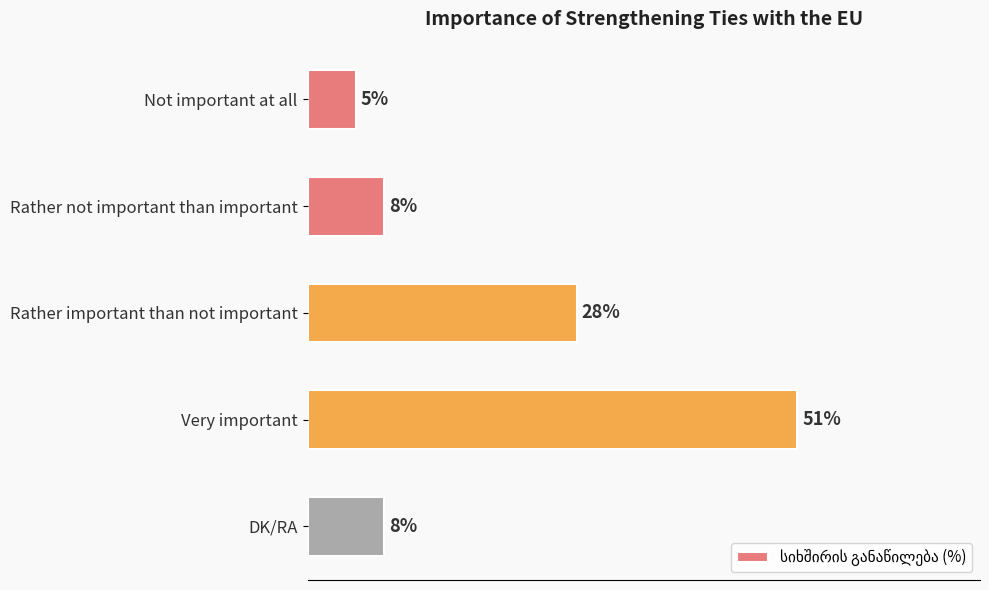

Which has a higher value, Very important or Rather not important than important?

Very important